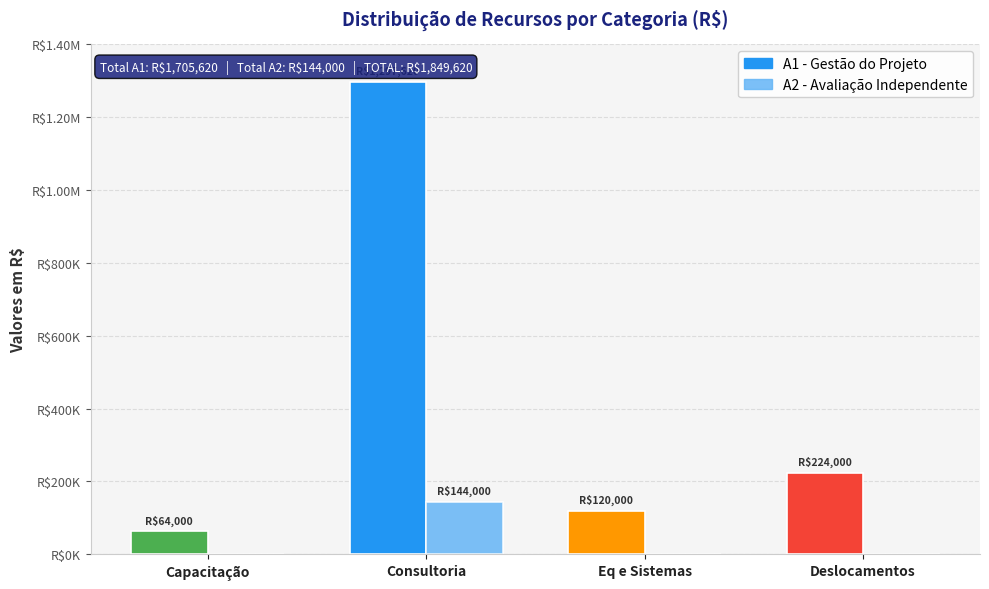

What is the value of the A1 - Gestão do Projeto bar at the 2nd from the left?

1297620